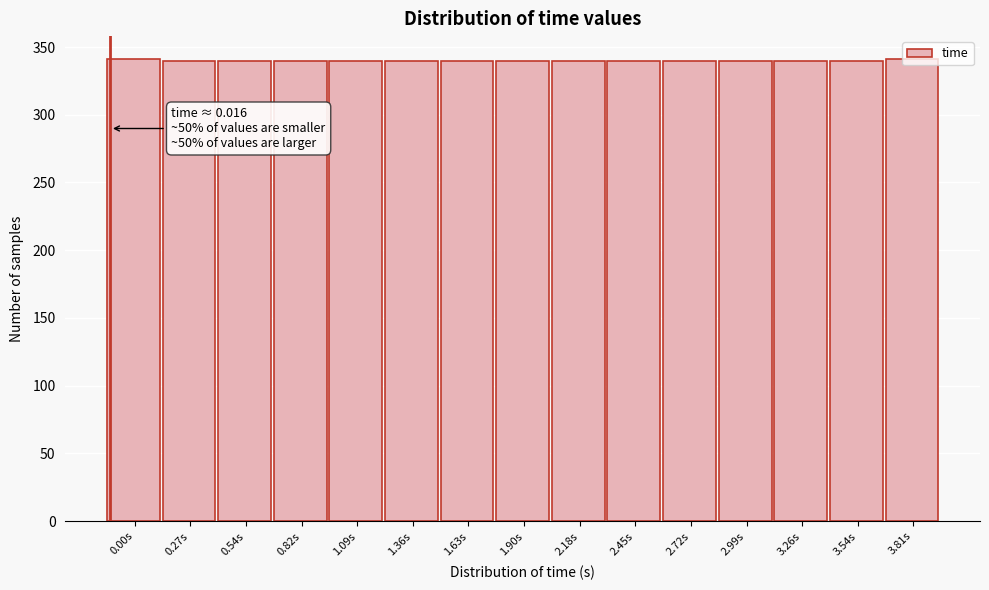

What is the value of the 11th bar from the left?

340